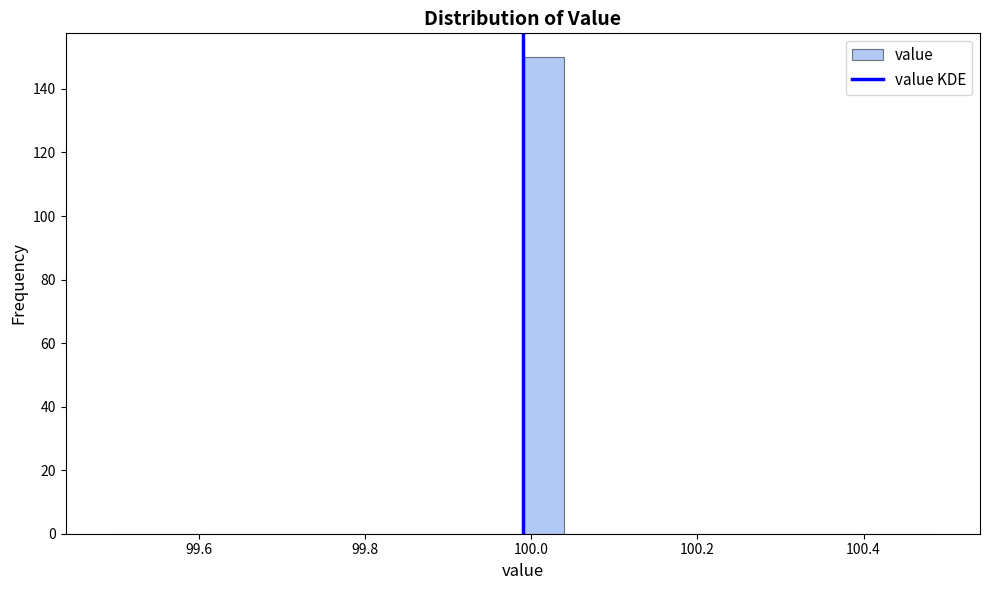

Around what value on the x-axis is the tallest bar? Give the approximate position of its centre, as read against the axis.

100.02